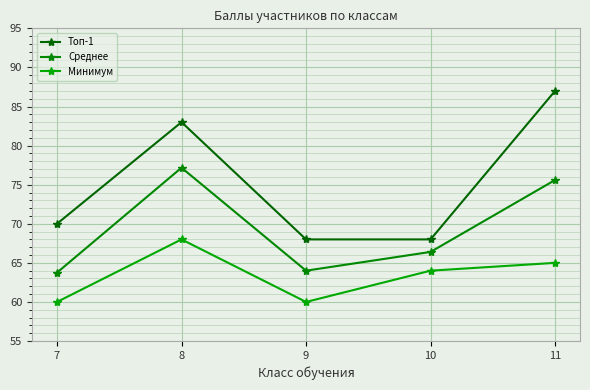

Which series changed the most between 9 and 11?

Топ-1